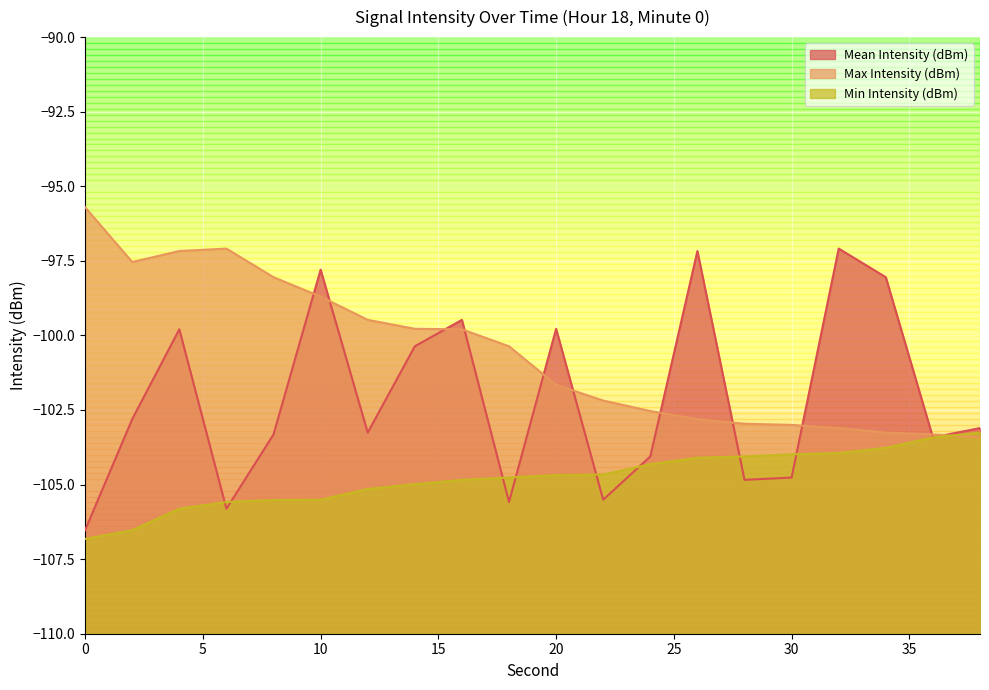

What is the highest value of the Max Intensity (dBm) series?

-95.7